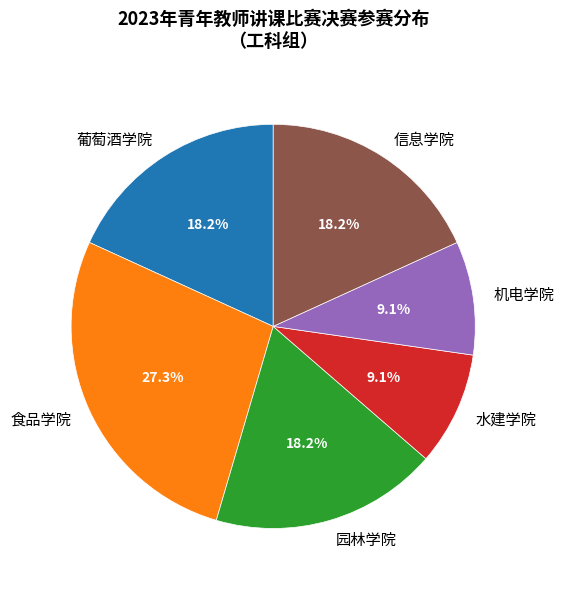

Count the number of slices in the pie.

6